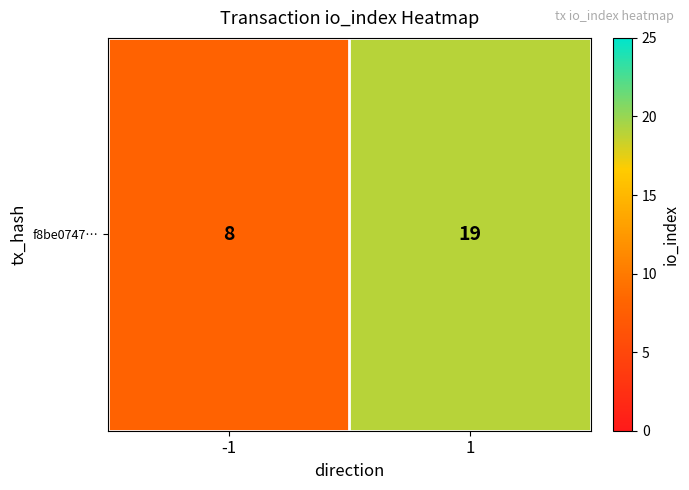

Reading left to right, extract all data points from this chart.

8	19